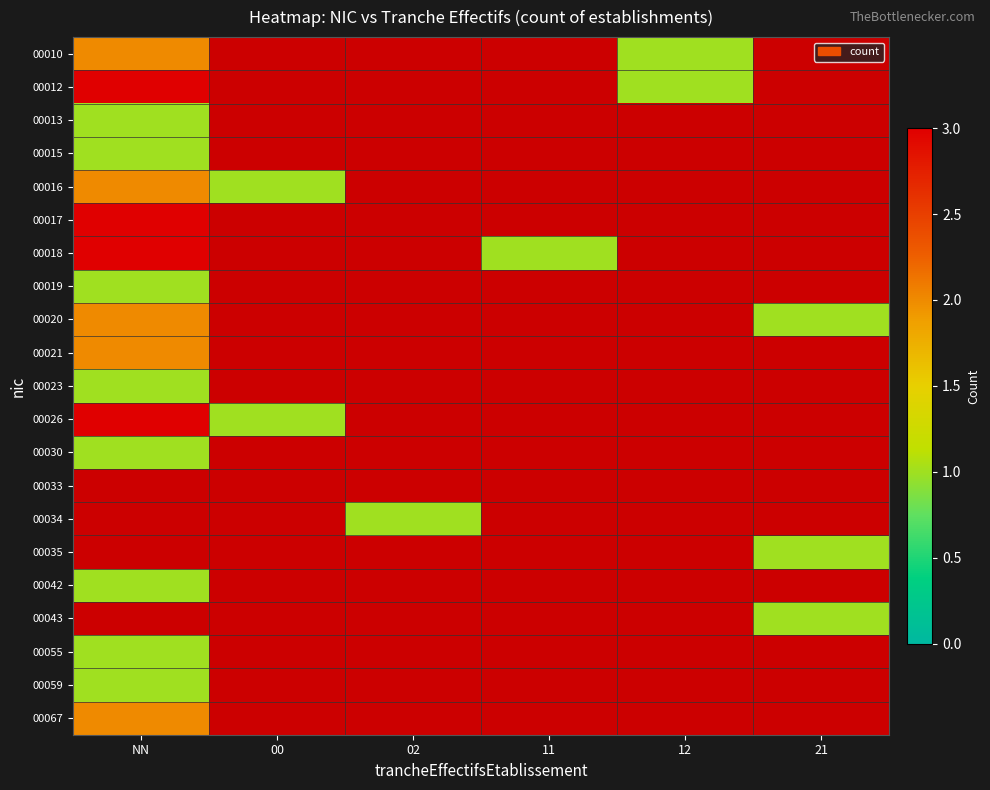

Is it true that 00042 equals 1.0 at NN?

True